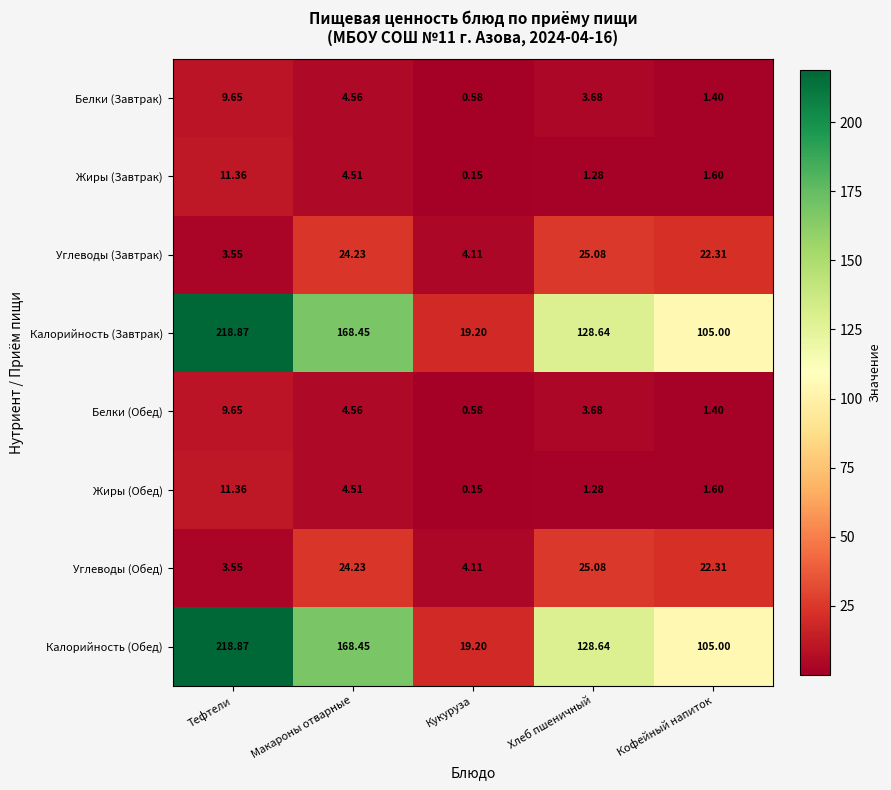

List the labels in order of Калорийность (Обед) value, smallest first.

Кукуруза, Кофейный напиток, Хлеб пшеничный, Макароны отварные, Тефтели